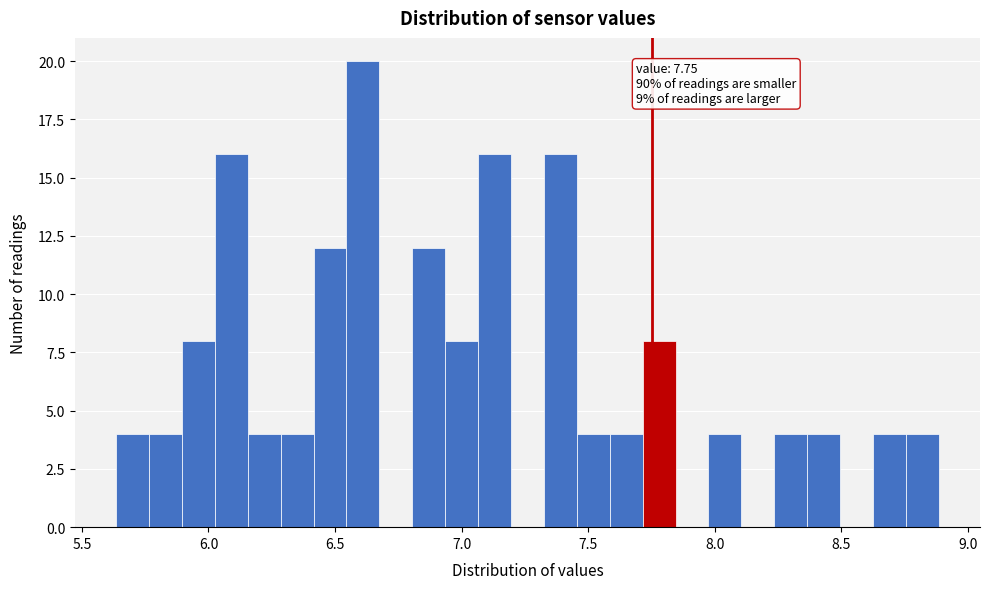

Around what value on the x-axis is the tallest bar? Give the approximate position of its centre, as read against the axis.

6.60